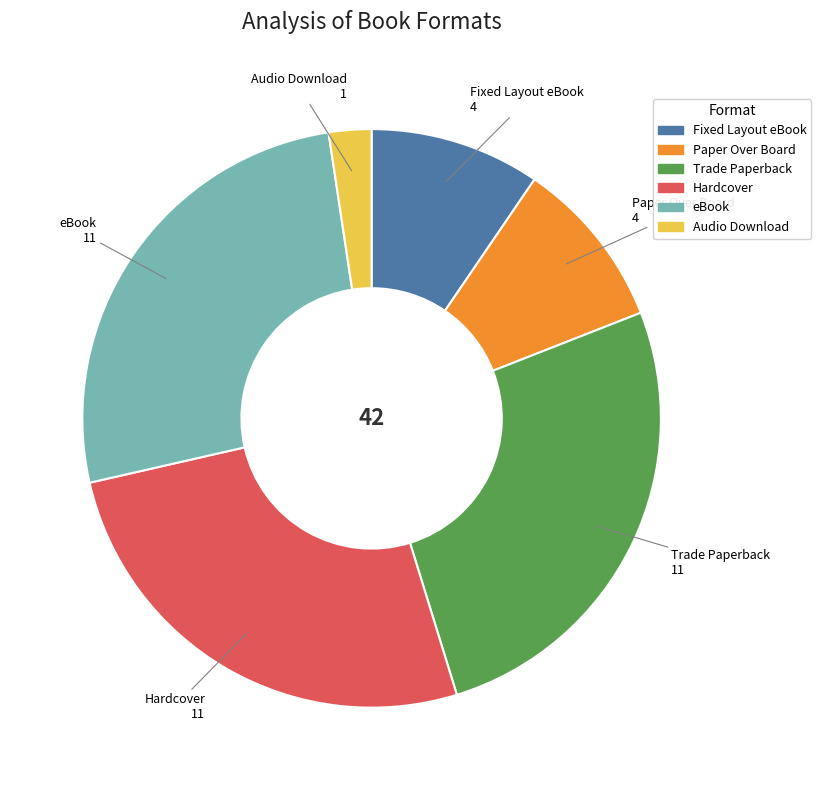

How many slices are in this pie chart?

6